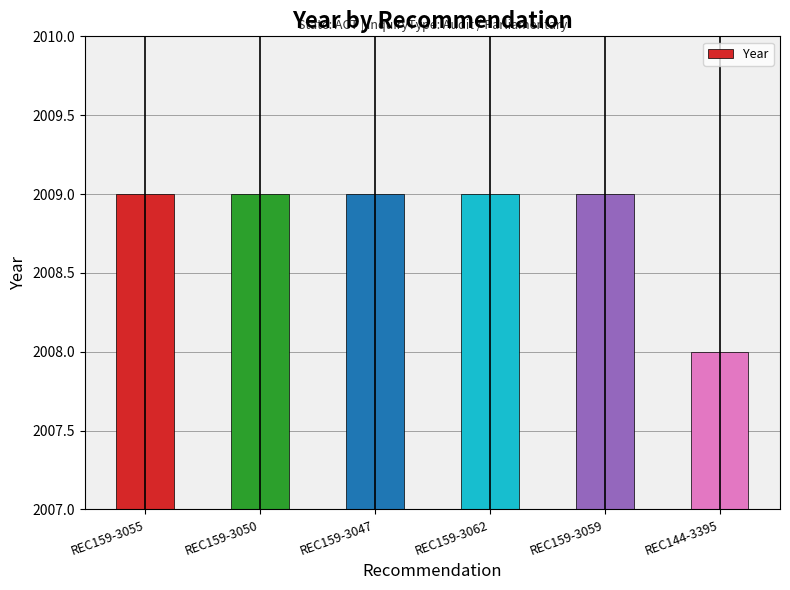

Count the values in the range 2009 to 2010.

5